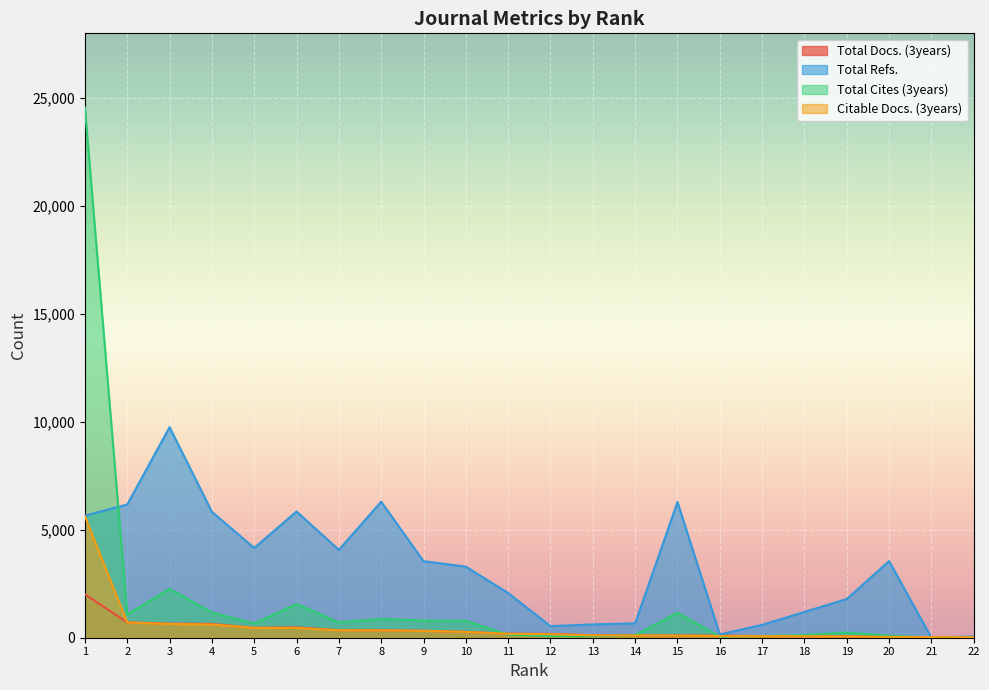

Where is Total Refs. nearest to the value 4877?

5